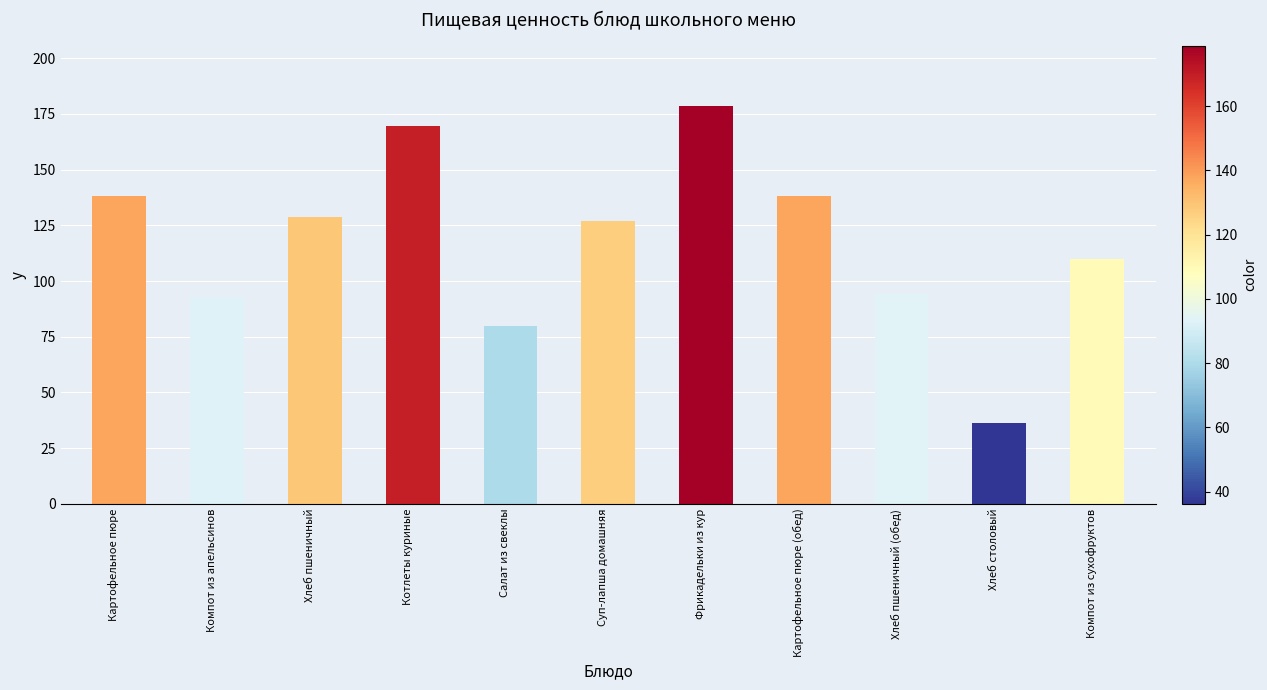

Between Хлеб столовый and Салат из свеклы, which is larger?

Салат из свеклы